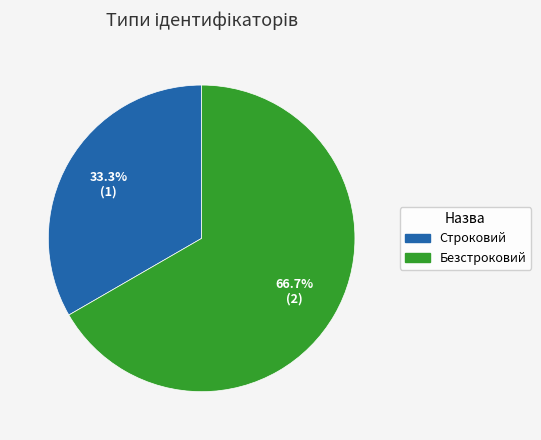

To the nearest percent, what is the difference between the Безстроковий and Строковий slice percentages?

33%